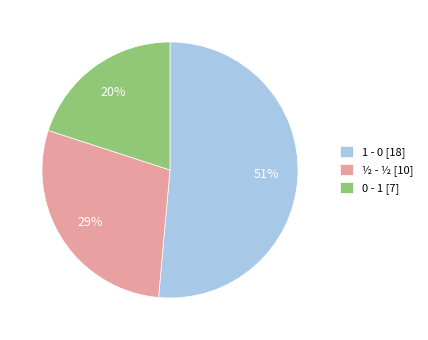

Which has a higher value, 1 - 0 [18] or 0 - 1 [7]?

1 - 0 [18]